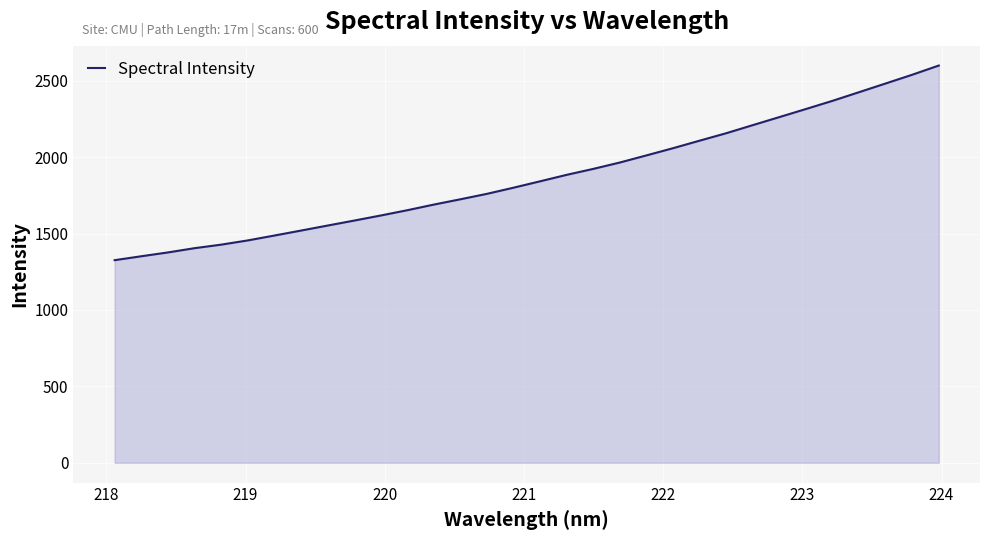

What is the difference between the maximum and minimum values?

1273.8